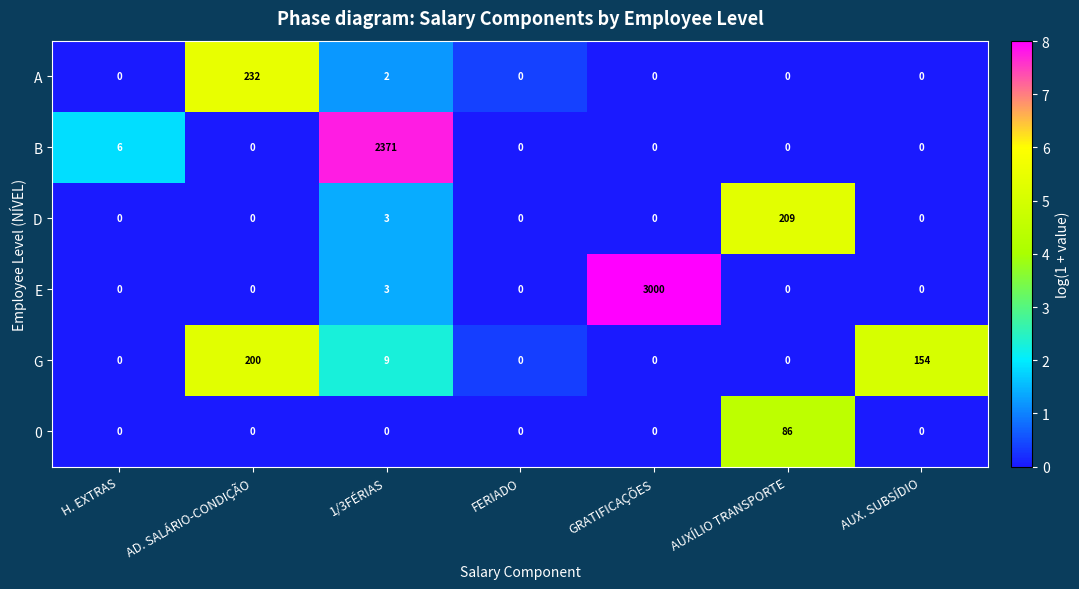

What is the difference between the second highest and second lowest values in the E series?

3